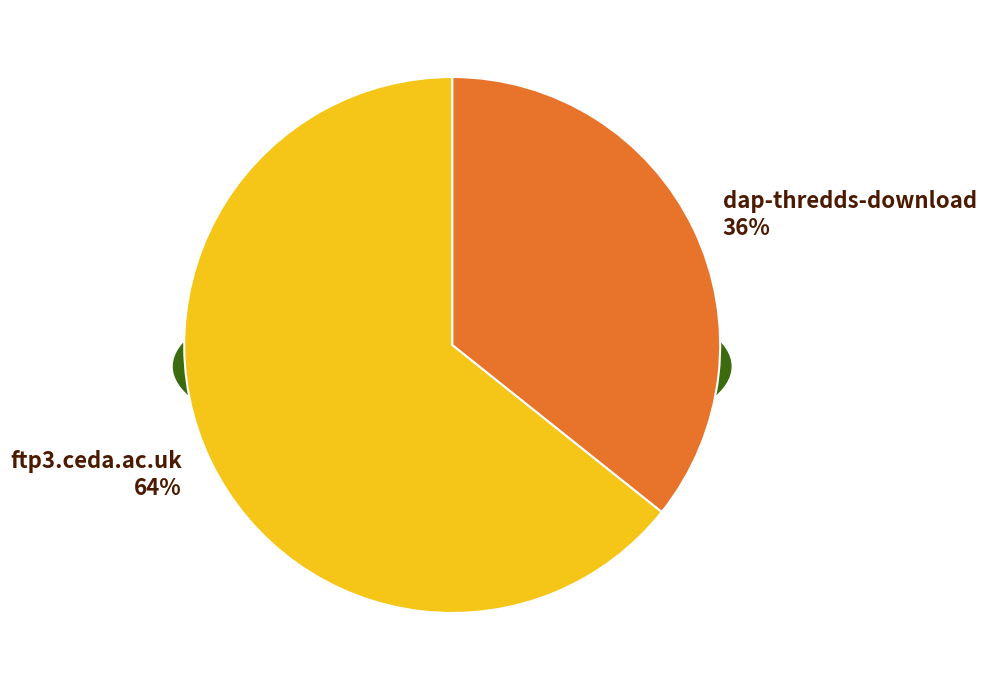

What is the ratio of the value at dap-thredds-download to the value at ftp3.ceda.ac.uk?

0.6